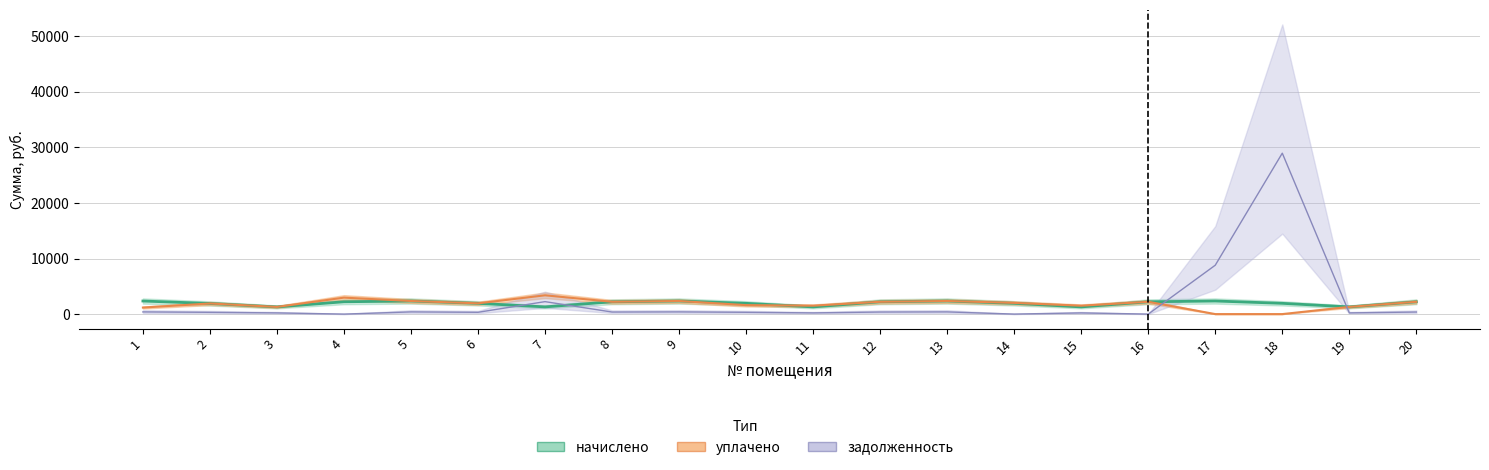

Reading left to right, extract all data points from this chart.

задолженность: 392.1	318.7	215.5	0.8	392.7	322.9	2242.2	369.1	392.7	322.9	215.3	369.1	392.7	3.1	215.5	0.0	8798.7	28965.4	216.1	369.1
начислено: 2352.7	1912.1	1292.9	2218.0	2356.4	1937.5	1296.5	2214.4	2356.4	1937.5	1296.5	2214.4	2356.4	1937.5	1296.5	2214.4	2356.4	1937.5	1296.5	2214.4
уплачено: 1176.4	1912.1	1293.3	2961.9	2356.4	1937.5	3381.3	2214.4	2356.4	1614.6	1512.6	2214.4	2356.4	2014.6	1512.4	2212.3	0.0	0.0	1296.5	2214.4